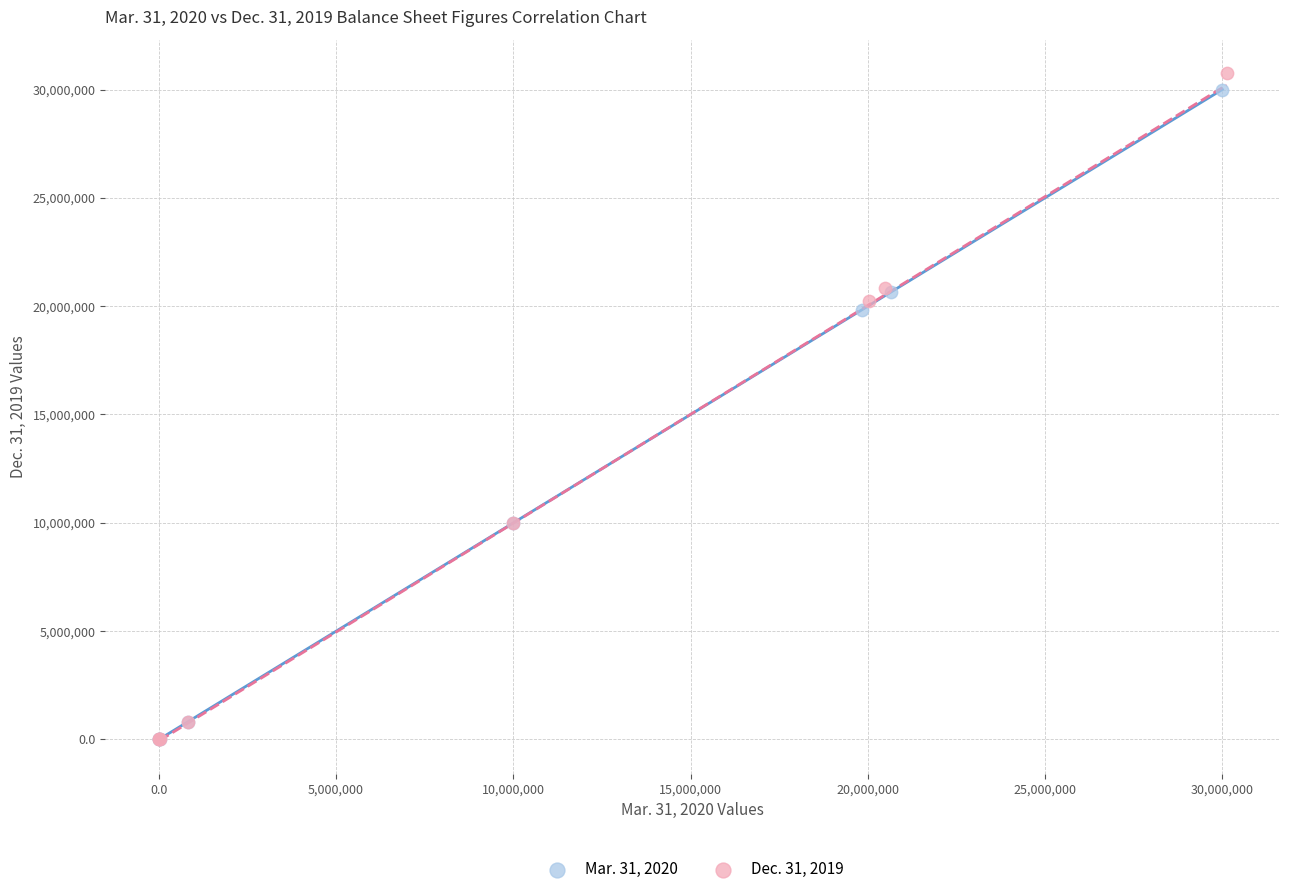

Which series has the widest spread of Y values?

Dec. 31, 2019